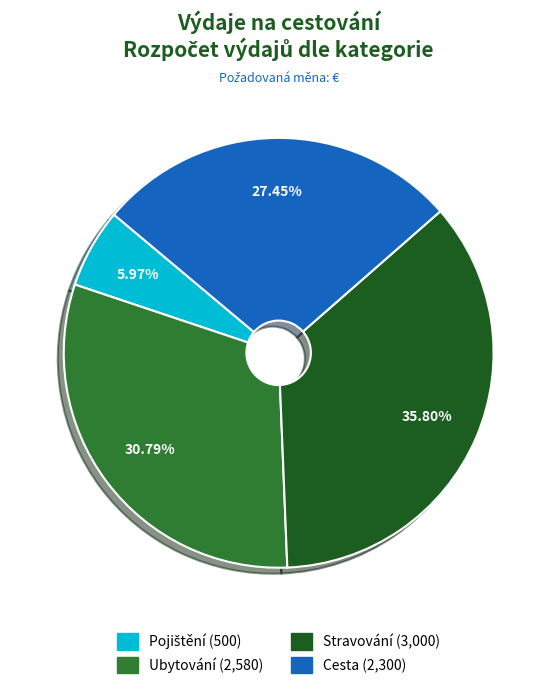

Which slice is the largest?

Stravování